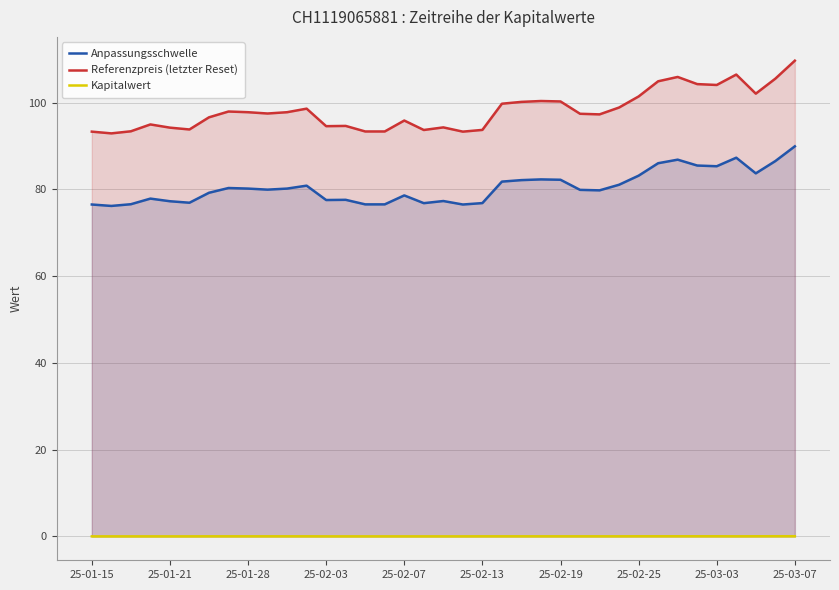

What are all the series names shown in the legend?

Anpassungsschwelle, Referenzpreis (letzter Reset), Kapitalwert